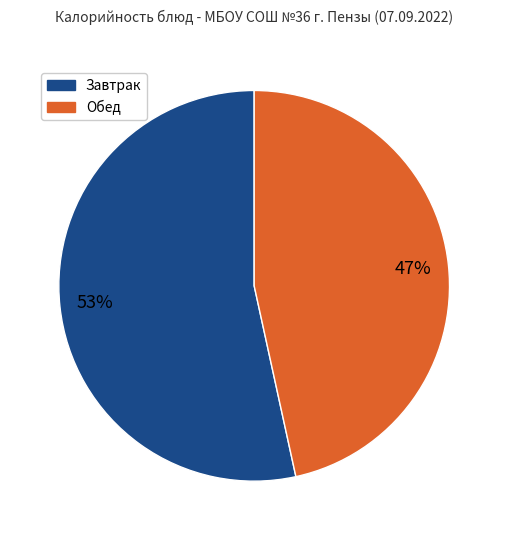

To the nearest percent, what is the average slice percentage?

50%